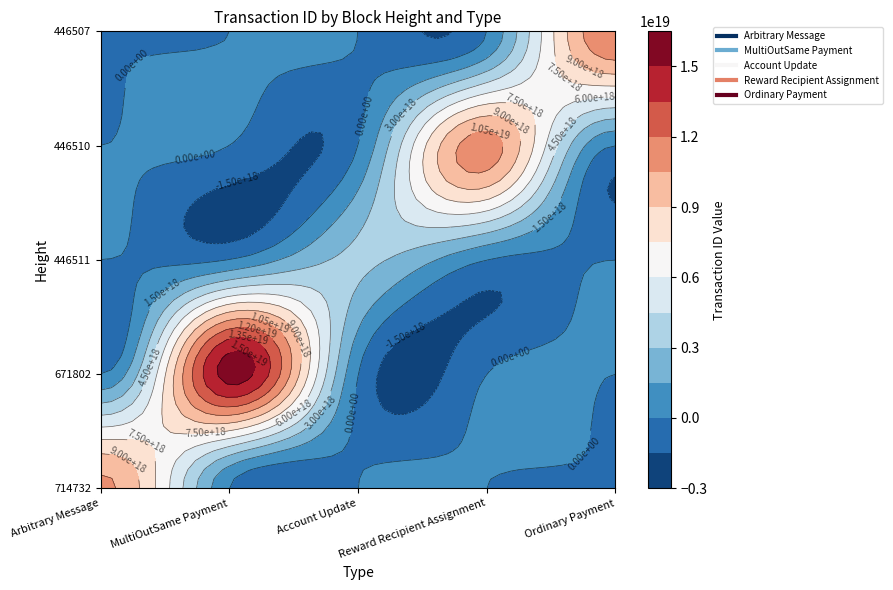

What is the total value across all series at 671802?

15675952798717140992